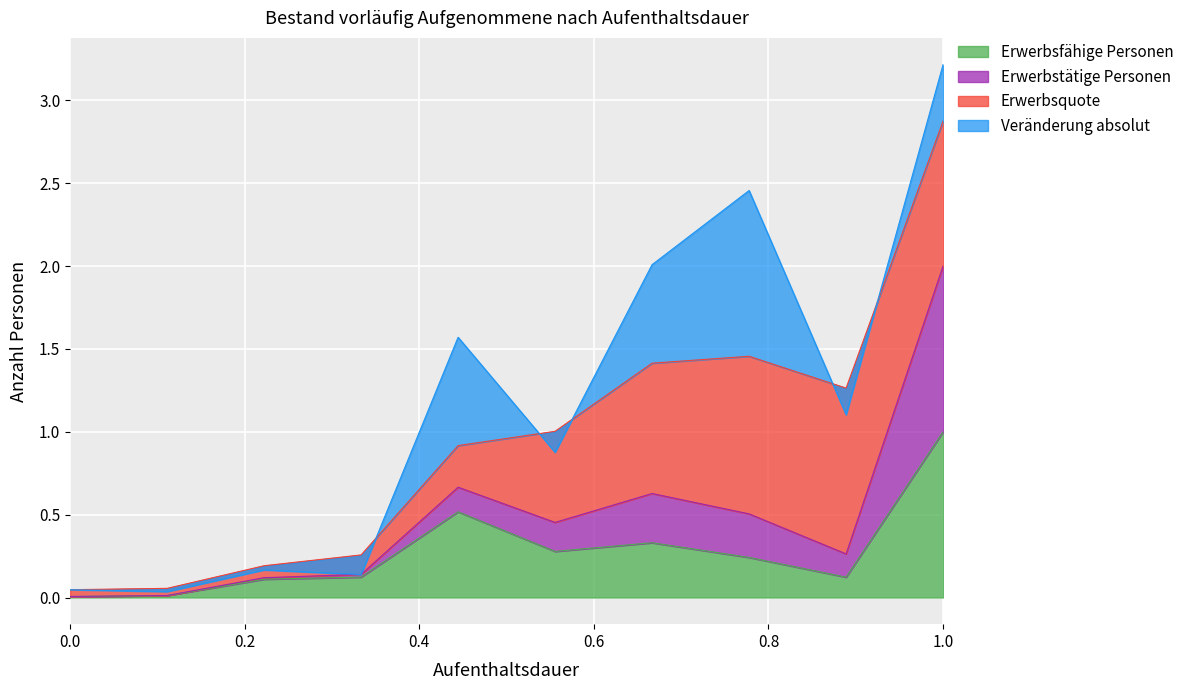

What is the highest value of the Erwerbsfähige Personen series?

1.0